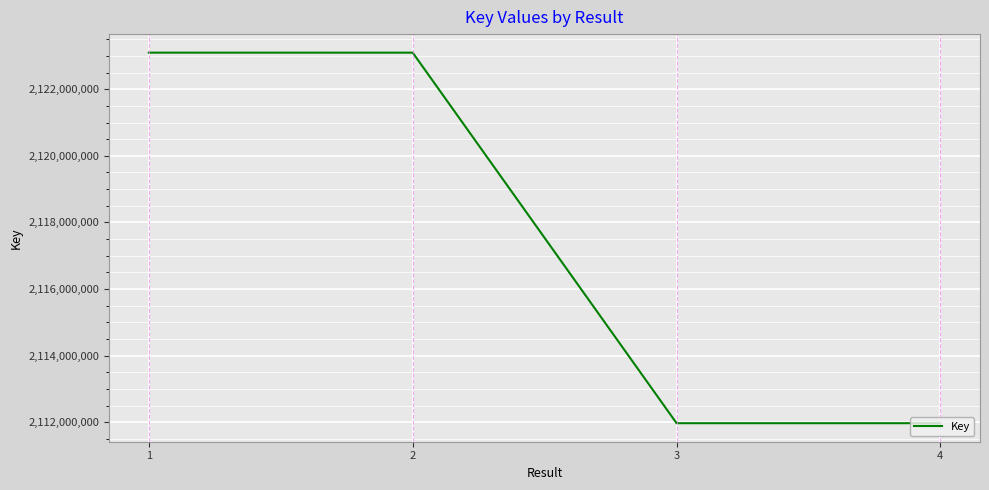

What is the difference between the values at 3 and 1?

11125874